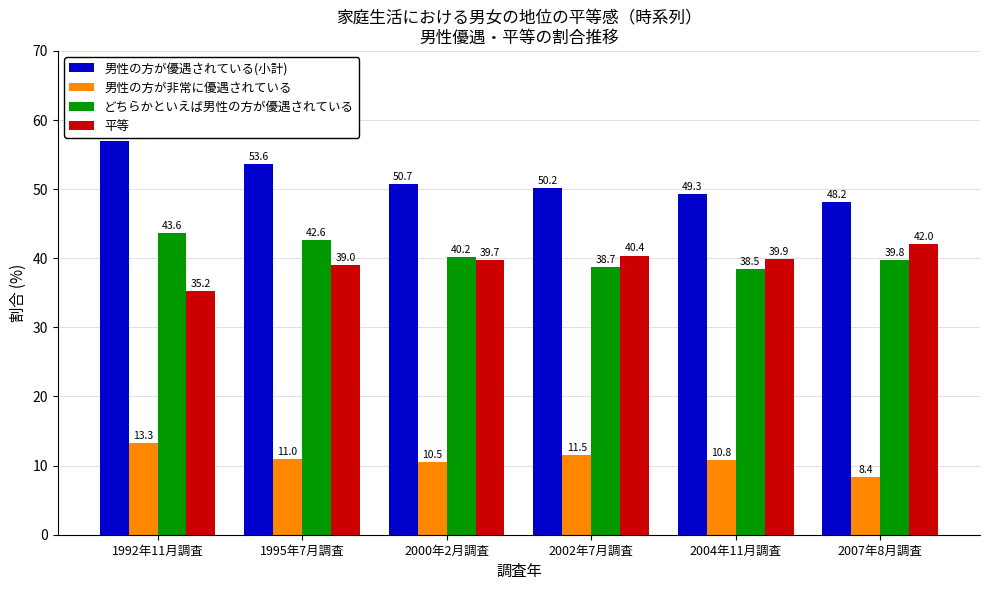

What is the spread (max minus min) of values at 1995年7月調査?

42.6